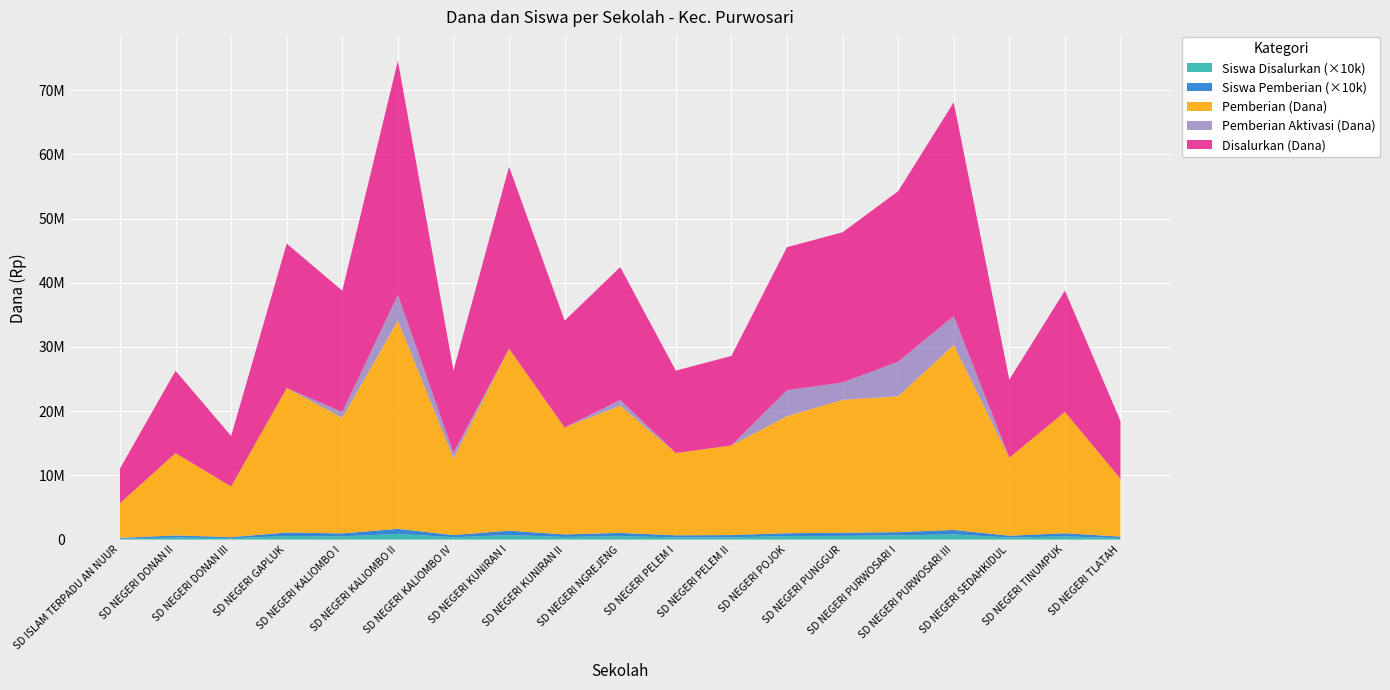

Reading left to right, list all the values displayed in this chart.

Disalurkan (Dana): 5400000	12825000	7875000	22500000	18900000	36450000	12825000	28350000	16650000	20700000	12825000	13950000	22275000	23400000	26550000	33300000	12150000	18900000	9000000
Pemberian (Dana): 5400000	12825000	7875000	22500000	18000000	32400000	11925000	28350000	16650000	19800000	12825000	13950000	18225000	20700000	21150000	28800000	12150000	18900000	9000000
Siswa Disalurkan: 13	32	19	55	49	88	36	69	40	53	33	35	54	56	64	80	30	49	23
Pemberian Dari Aktivasi (Dana): 0	0	0	0	900000	4050000	900000	0	0	900000	0	0	4050000	2700000	5400000	4500000	0	0	0
Siswa Pemberian: 13	32	19	55	47	79	34	69	40	51	33	35	45	50	52	70	30	49	23